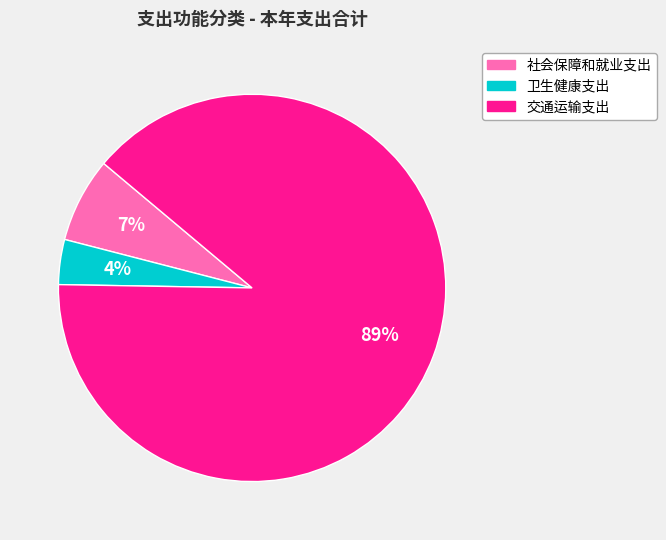

What is the majority slice?

交通运输支出